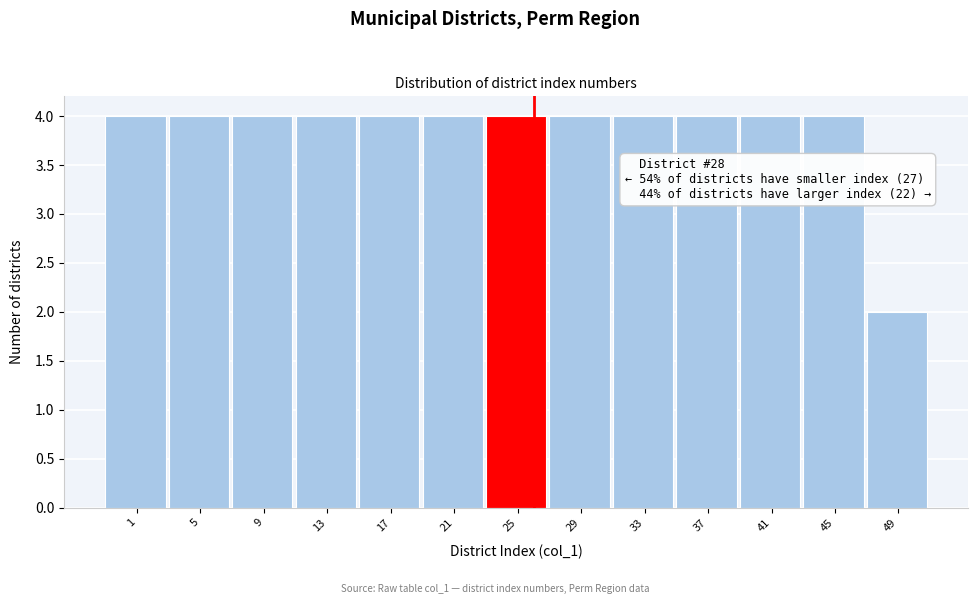

Reading left to right, transcribe all the data shown in this chart.

4	4	4	4	4	4	4	4	4	4	4	4	2